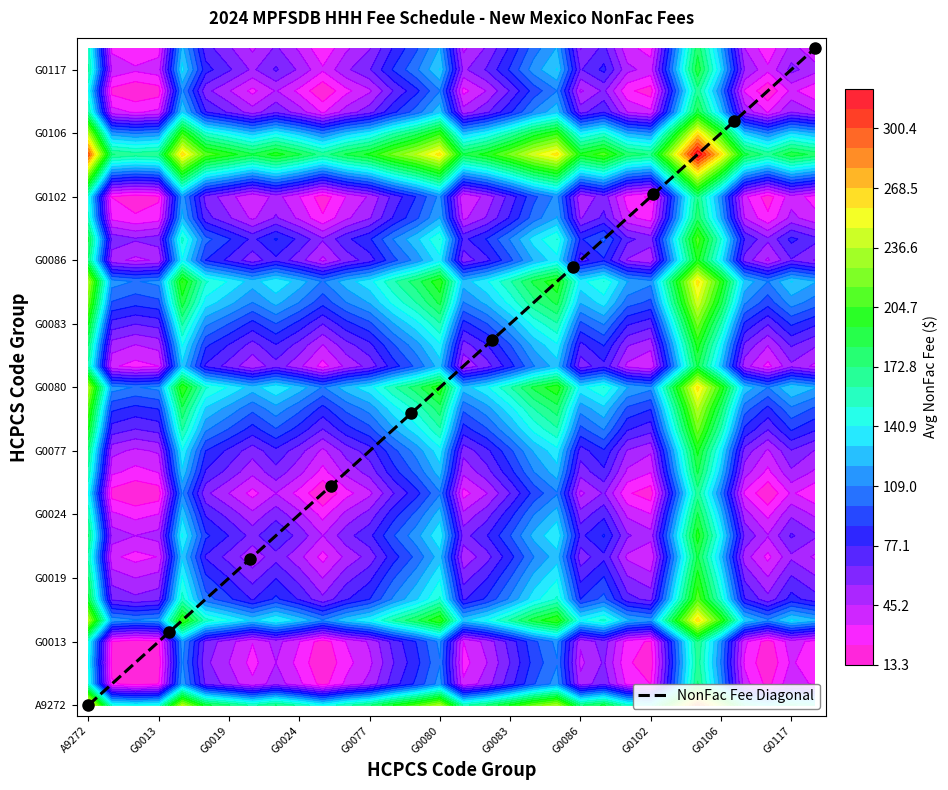

At which category does the chart reach its minimum across all series?

A9272